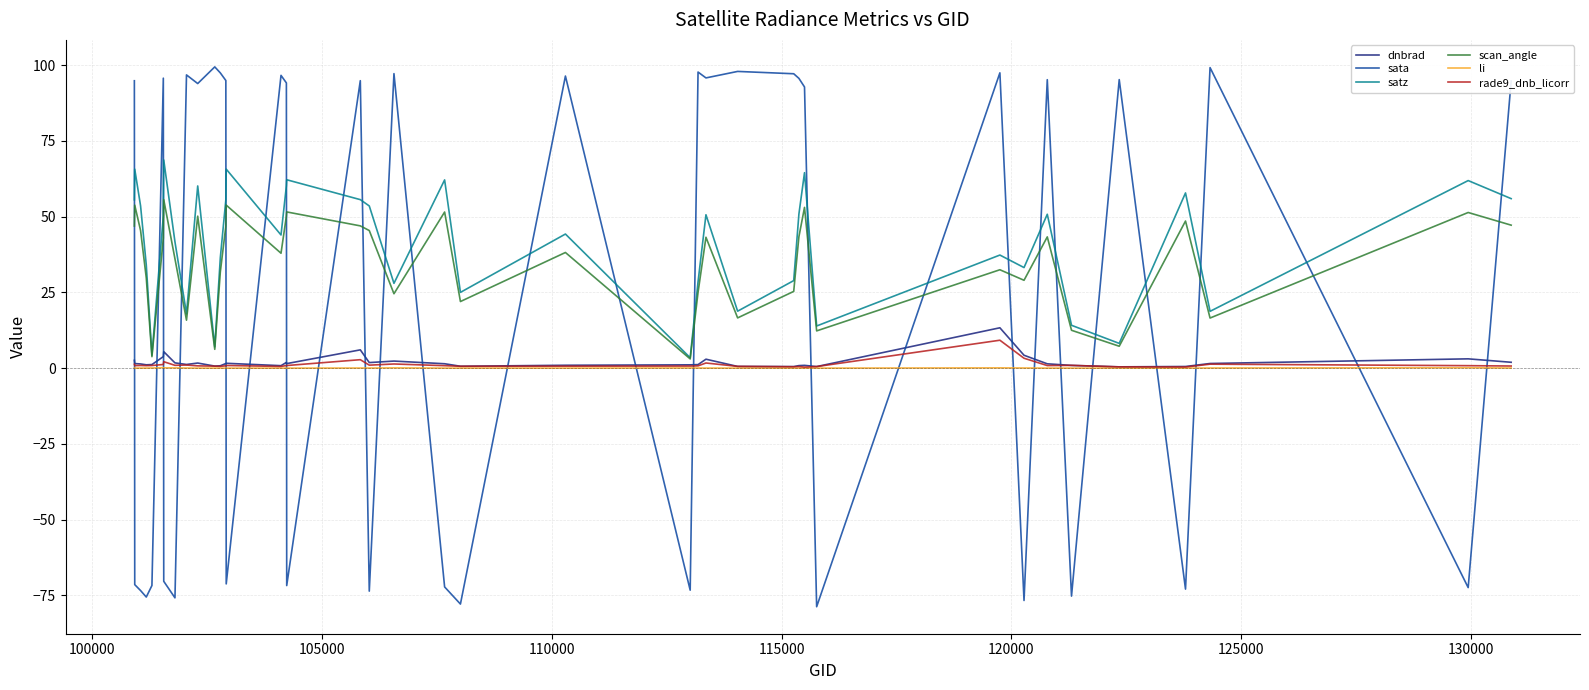

True or false: dnbrad and sata cross at least once.

True